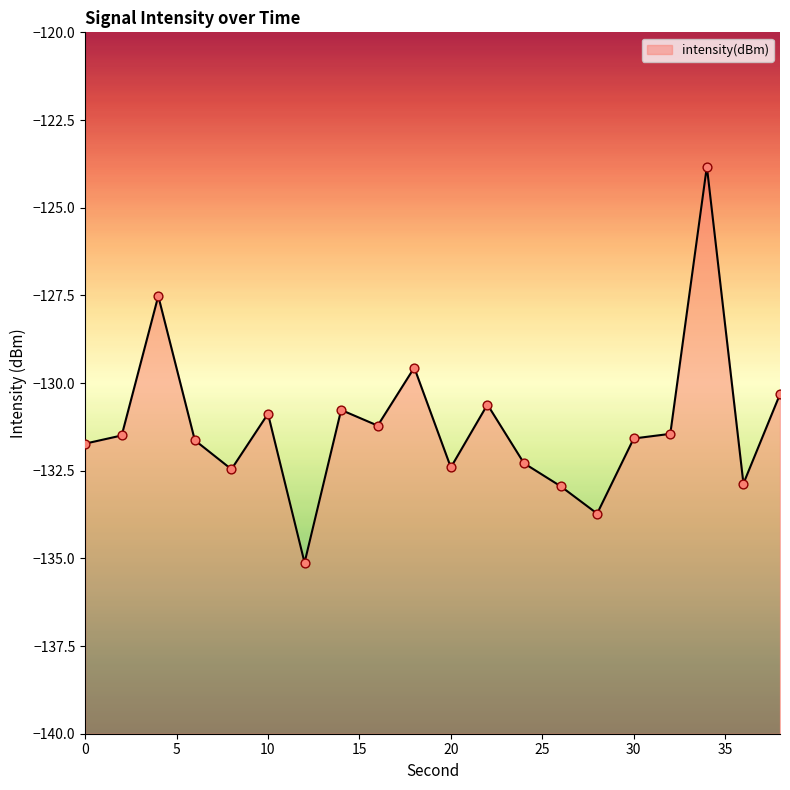

Which has a higher value, 0 or 34?

34